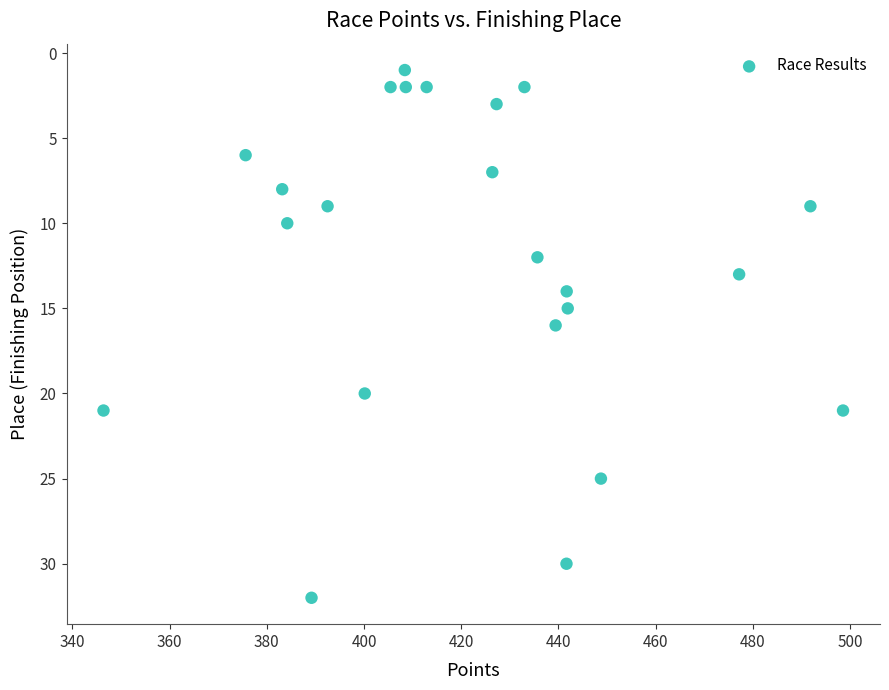

What is the range of Y values (max minus min)?

31